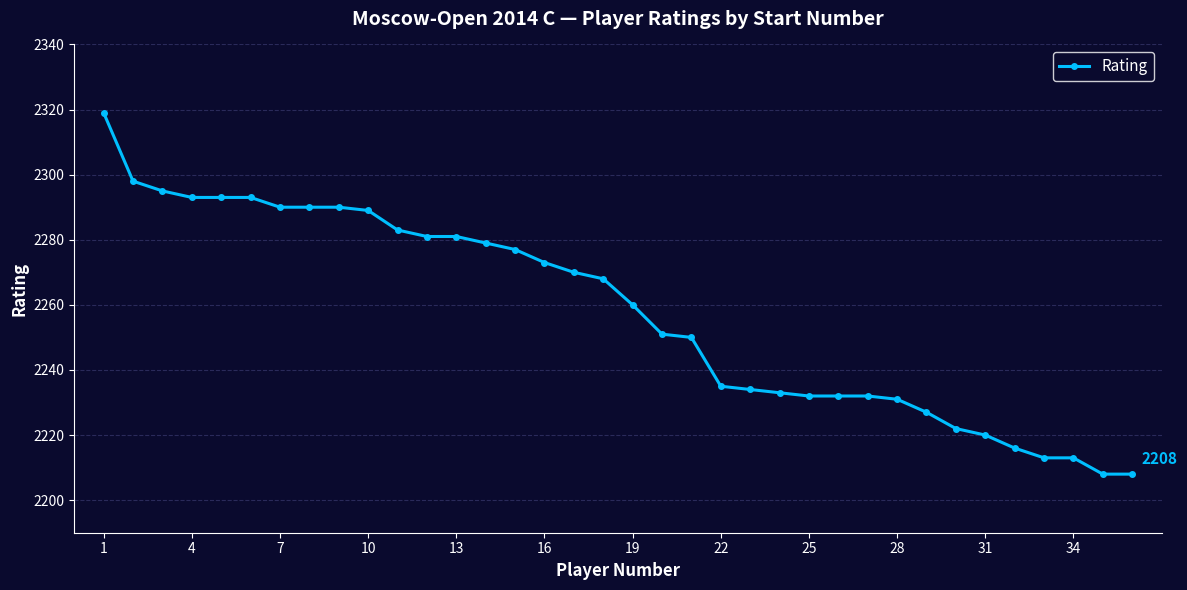

What is the average value?

2258